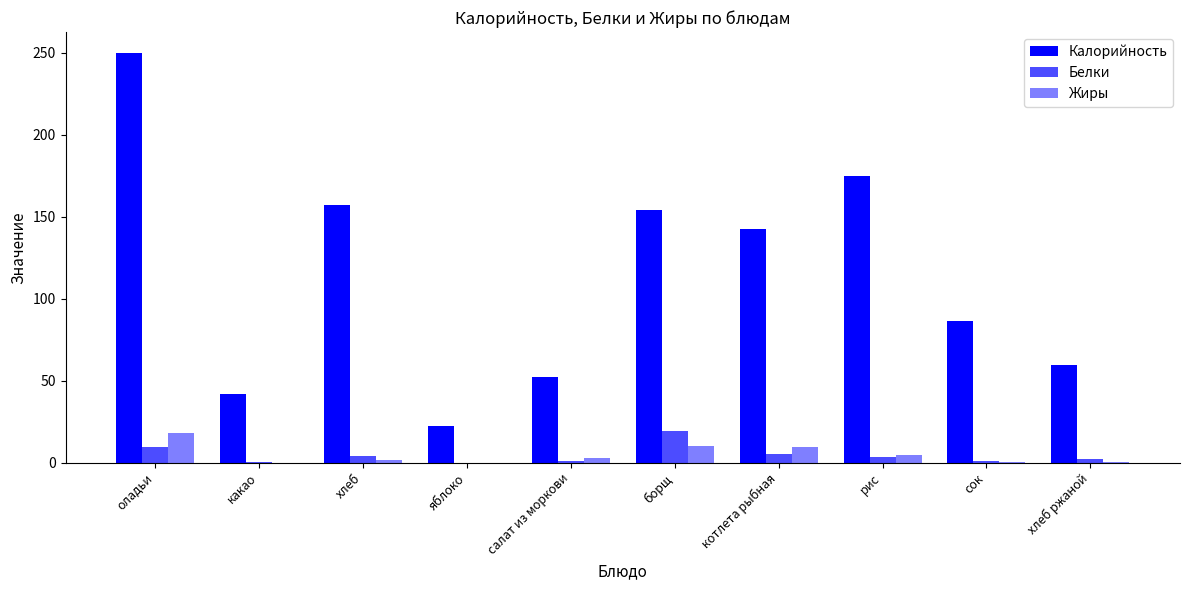

List the series in order of their peak value, highest first.

Калорийность, Белки, Жиры